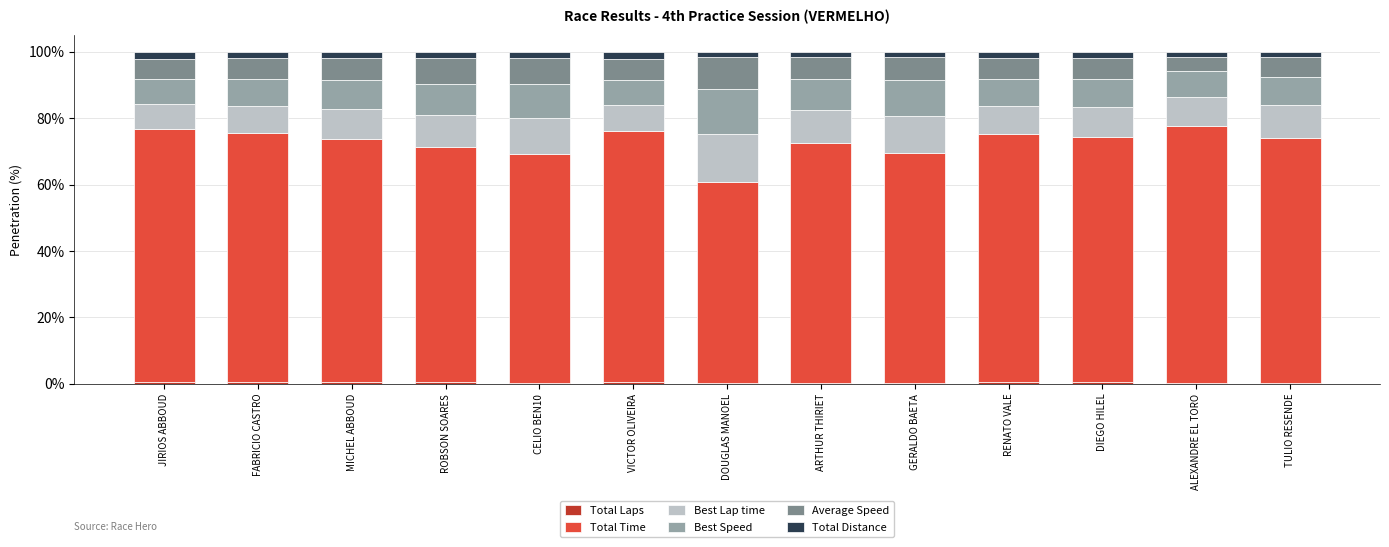

At how many categories does at least one series exceed 20?

13